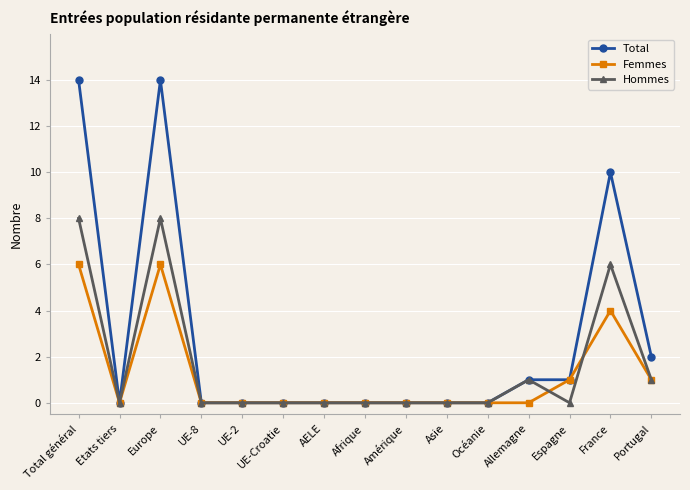

Rank the series by their maximum value, from highest to lowest.

Total, Hommes, Femmes